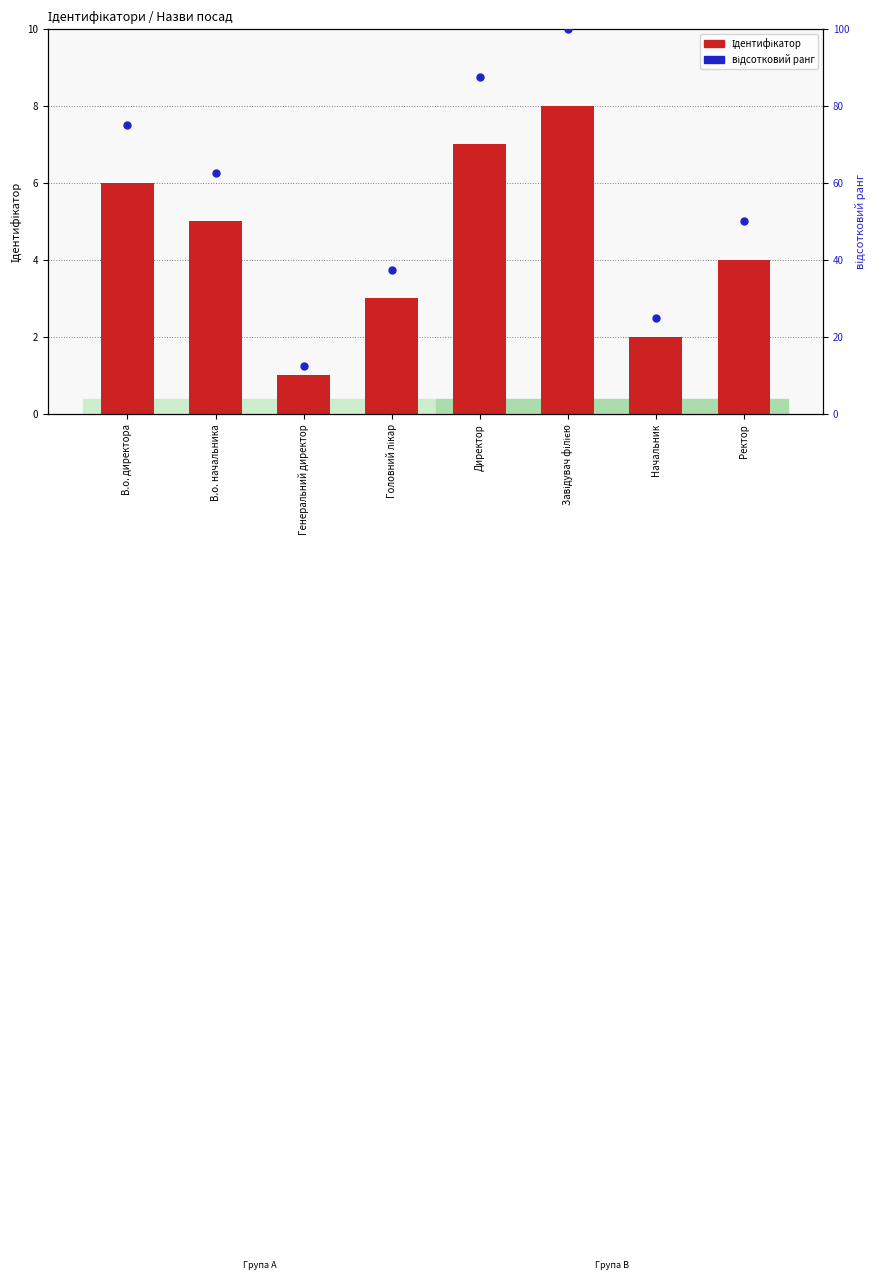

Which series has the largest total across all categories?

відсотковий ранг